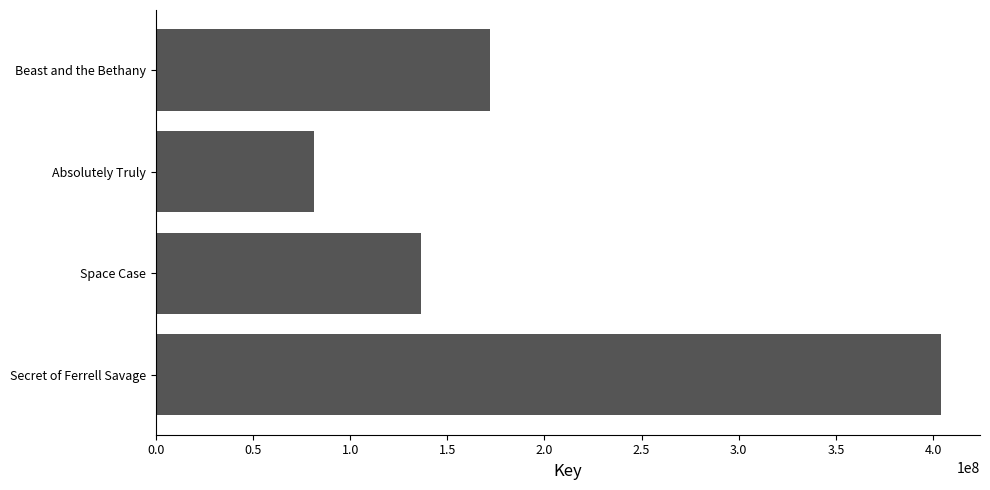

How many values are between 136319459 and 403938525?

3